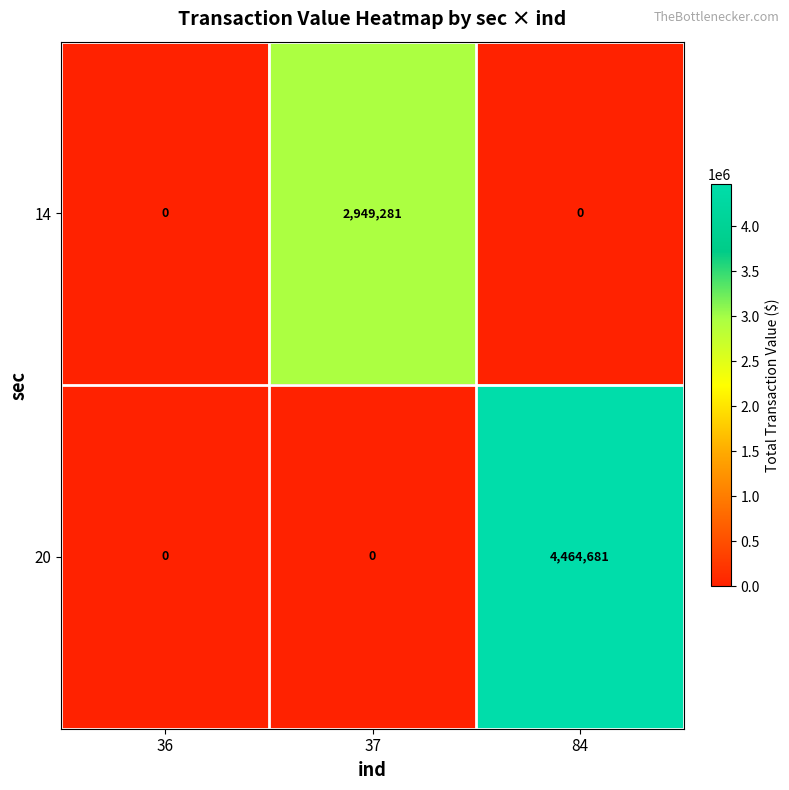

Is it true that 14 equals 1854935 at 84?

False